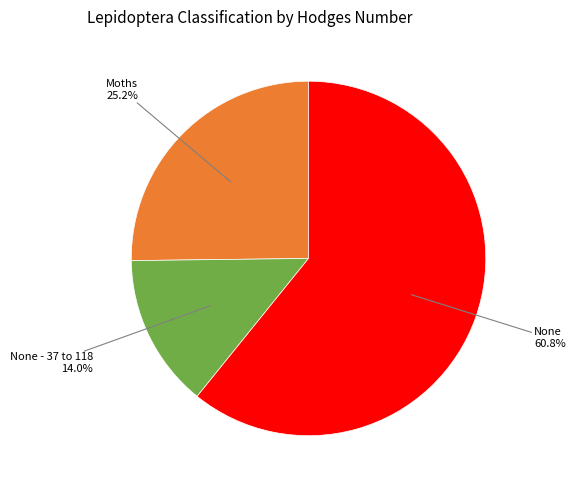

Does any single category account for the majority?

Yes